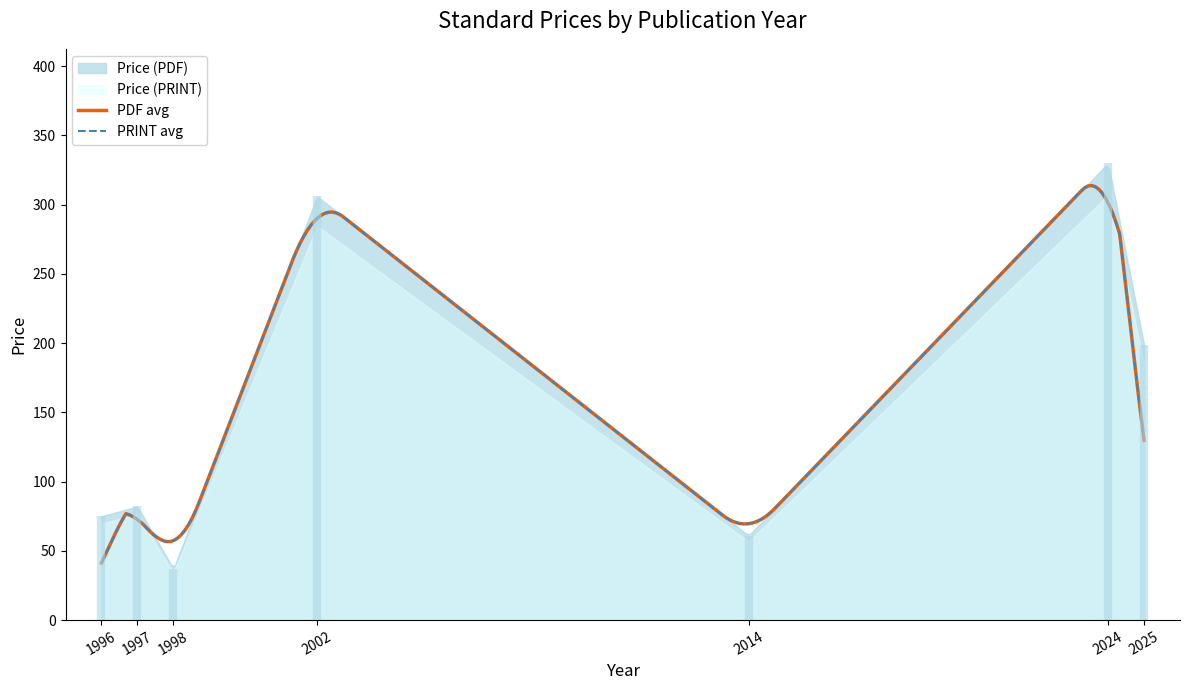

At 1998, list the series in order from smallest to largest.

Price (PDF), Price (PRINT)